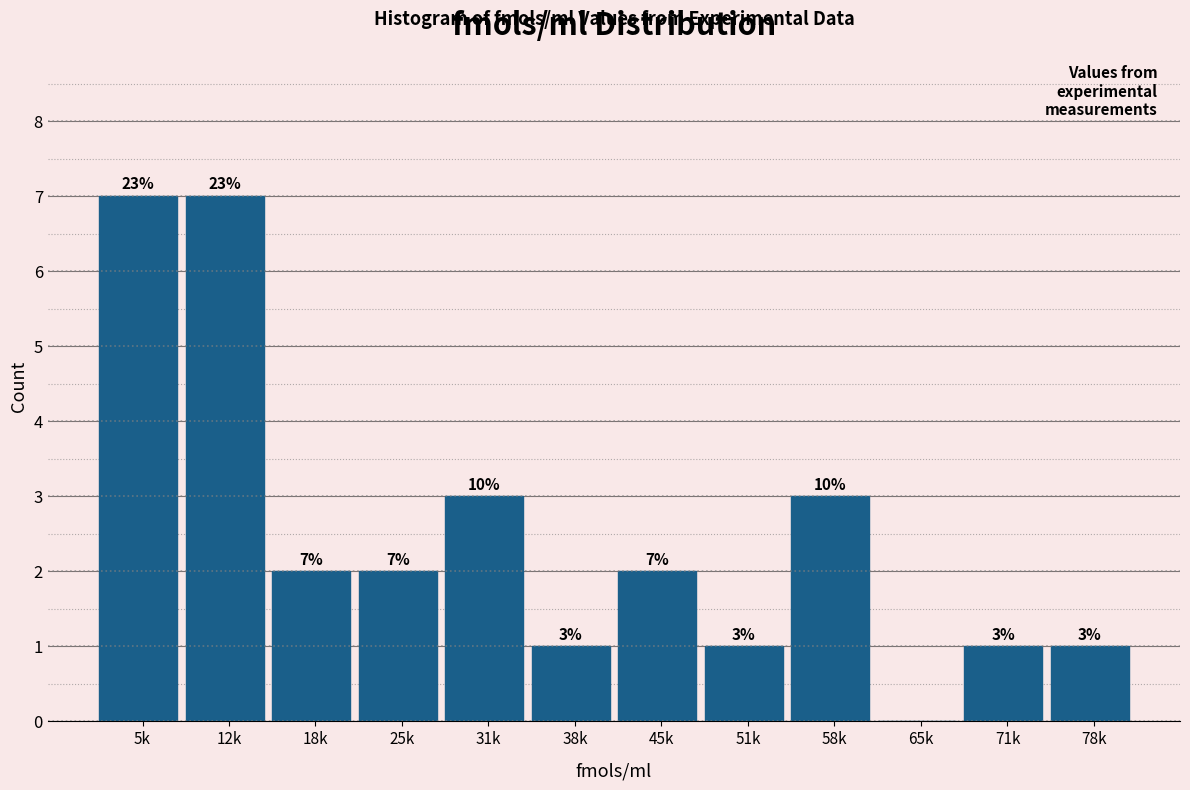

Reading left to right, extract all data points from this chart.

5k=7	12k=7	18k=2	25k=2	31k=3	38k=1	45k=2	51k=1	58k=3	65k=0	71k=1	78k=1